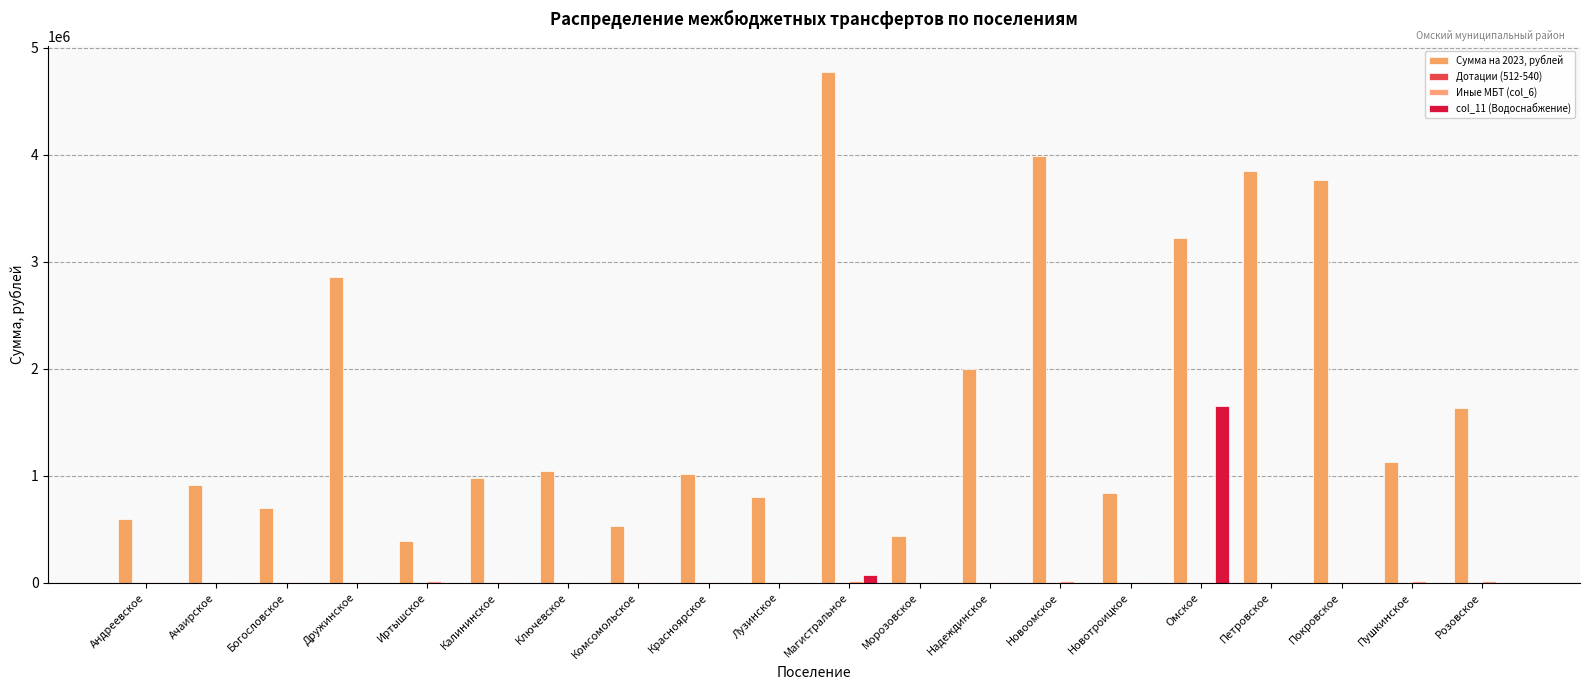

Reading left to right, what are all the values shown in this chart?

Сумма на 2023, рублей: Андреевское=598752.6	Ачаирское=915999.3	Богословское=700049.2	Дружинское=2859720.9	Иртышское=386998.8	Калининское=978297.8	Ключевское=1039657.9	Комсомольское=528939.9	Красноярское=1016189.4	Лузинское=798505.8	Магистральное=4776372.5	Морозовское=434687.0	Надеждинское=1997187.5	Новоомское=3986833.4	Новотроицкое=839514.0	Омское=3218816.7	Петровское=3843210.3	Покровское=3765211.1	Пушкинское=1123684.4	Розовское=1630830.5
Дотации (512-540): Андреевское=0.0	Ачаирское=0.0	Богословское=0.0	Дружинское=0.0	Иртышское=0.0	Калининское=0.0	Ключевское=0.0	Комсомольское=0.0	Красноярское=0.0	Лузинское=0.0	Магистральное=0.0	Морозовское=0.0	Надеждинское=0.0	Новоомское=0.0	Новотроицкое=0.0	Омское=0.0	Петровское=0.0	Покровское=0.0	Пушкинское=0.0	Розовское=0.0
Иные МБТ (col_6): Андреевское=10000.0	Ачаирское=10000.0	Богословское=10000.0	Дружинское=10000.0	Иртышское=20000.0	Калининское=10000.0	Ключевское=10000.0	Комсомольское=10000.0	Красноярское=10000.0	Лузинское=10000.0	Магистральное=20000.0	Морозовское=10000.0	Надеждинское=10000.0	Новоомское=20000.0	Новотроицкое=10000.0	Омское=10000.0	Петровское=10000.0	Покровское=10000.0	Пушкинское=20000.0	Розовское=20000.0
col_11 (Водоснабжение): Андреевское=0.0	Ачаирское=0.0	Богословское=0.0	Дружинское=0.0	Иртышское=0.0	Калининское=0.0	Ключевское=0.0	Комсомольское=0.0	Красноярское=0.0	Лузинское=0.0	Магистральное=70000.0	Морозовское=0.0	Надеждинское=0.0	Новоомское=0.0	Новотроицкое=0.0	Омское=1655352.4	Петровское=0.0	Покровское=0.0	Пушкинское=0.0	Розовское=0.0